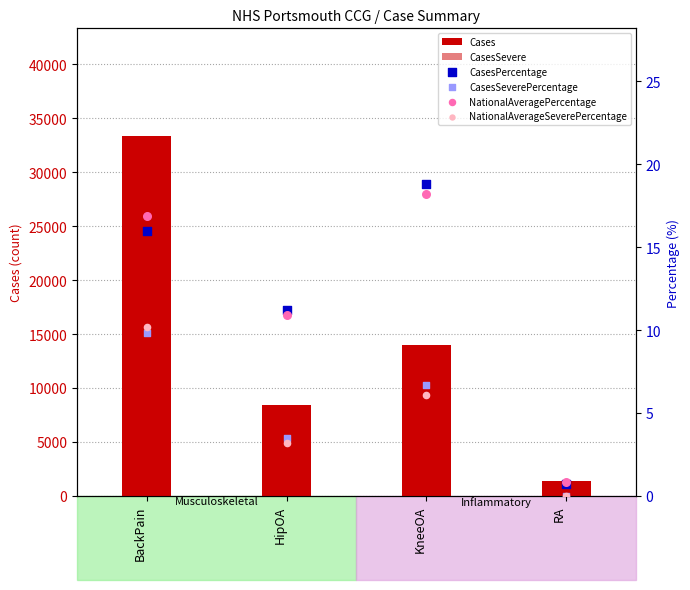

Which series reaches the minimum Y coordinate?

CasesSevere